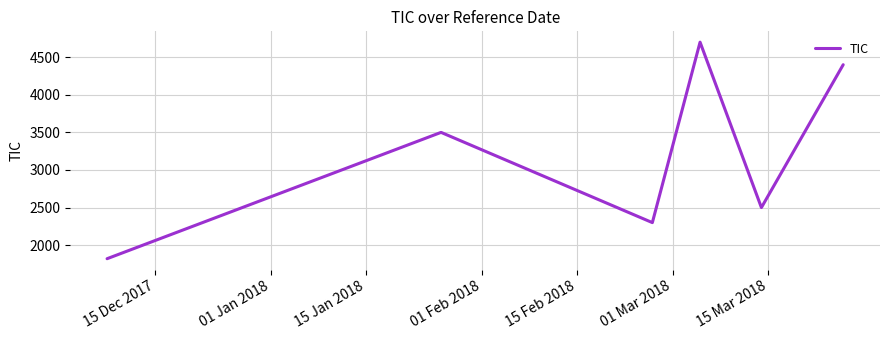

Which has a higher value, 01 Jan 2018 or 15 Jan 2018?

15 Jan 2018